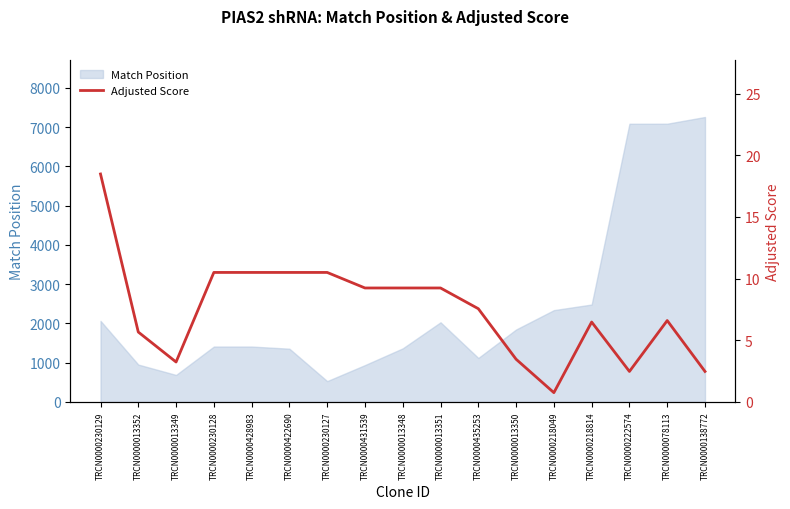

Count the number of values greater than 7.

9